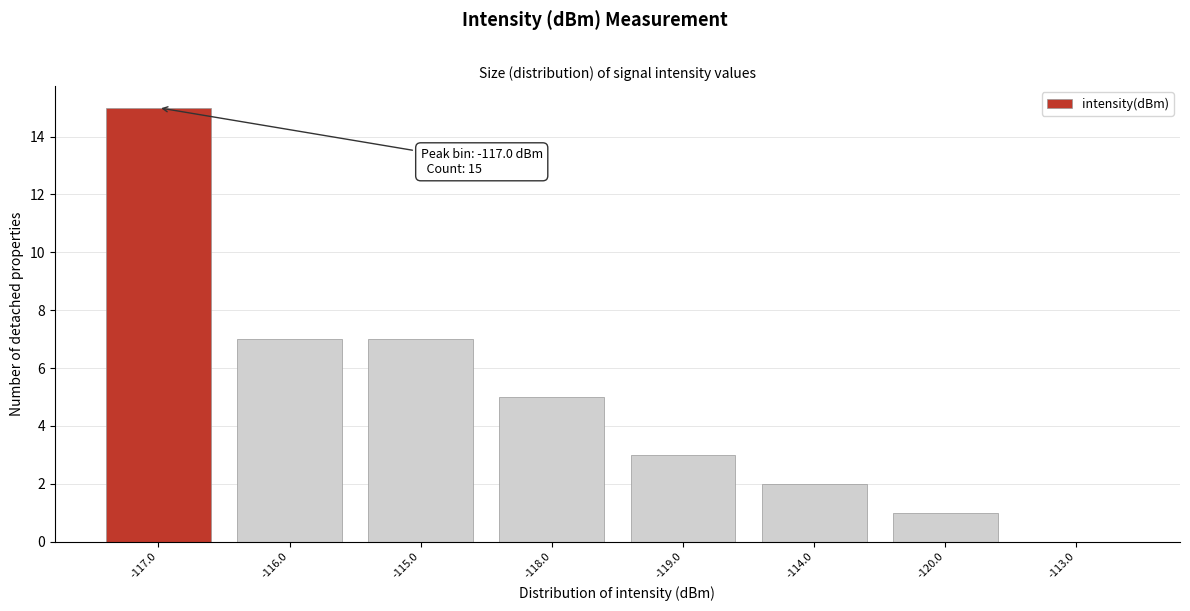

Reading left to right, extract all data points from this chart.

-117.0=15	-116.0=7	-115.0=7	-118.0=5	-119.0=3	-114.0=2	-120.0=1	-113.0=0